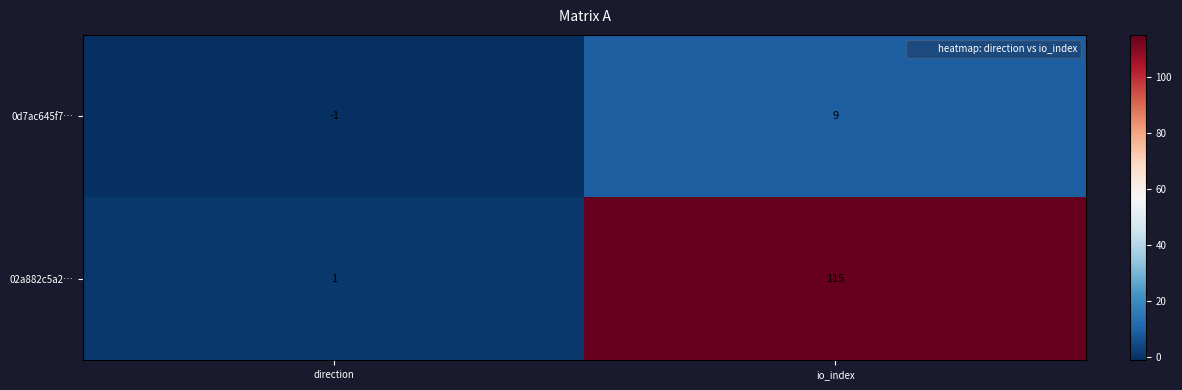

The 02a882c5a2… series shows 167 at io_index. True or false?

False